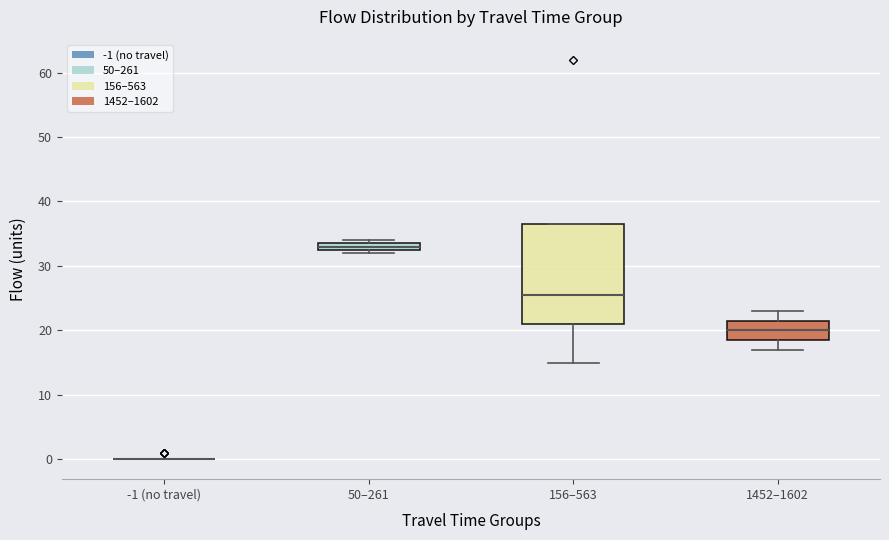

Where is the lower edge of the box for 156–563 on the y-axis? The values are not printed on the chart, so give them approximately, as read against the axis.

21